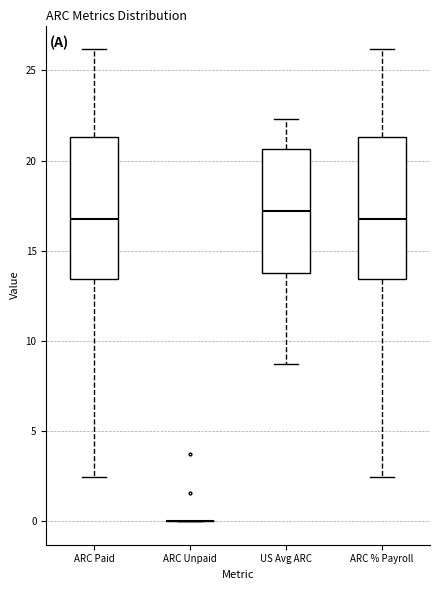

Reading left to right, transcribe this box plot: for each box, give where its median line is, the range the box spans, and where its two whiskers end, as read against the y-axis. The values are not printed on the chart, so give them approximately, as read against the axis.

ARC Paid: median 17.0, box 13.5 to 21.5, whiskers 2.5 to 26.0
ARC Unpaid: box collapsed to a line at 0.0, whiskers 0.0 to 0.0
US Avg ARC: median 17.0, box 13.5 to 20.5, whiskers 8.5 to 22.5
ARC % Payroll: median 17.0, box 13.5 to 21.5, whiskers 2.5 to 26.0